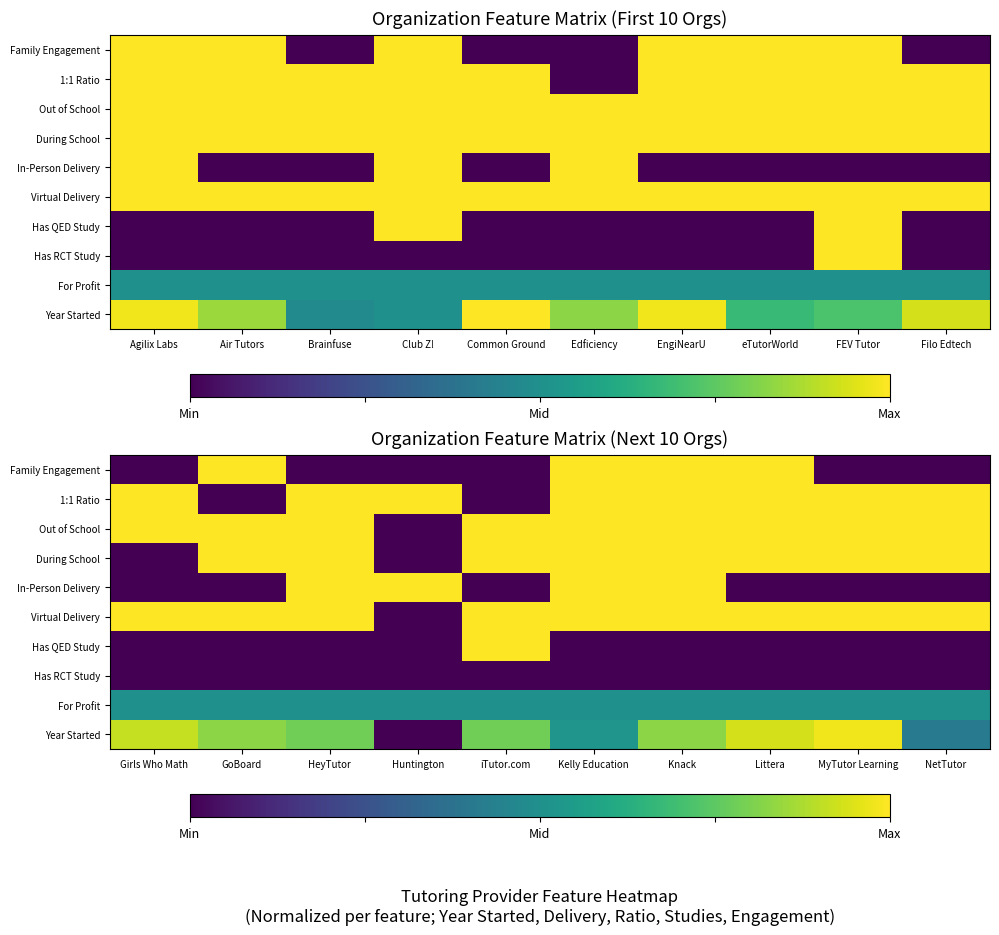

What is the total value across all series at GoBoard?

5.3